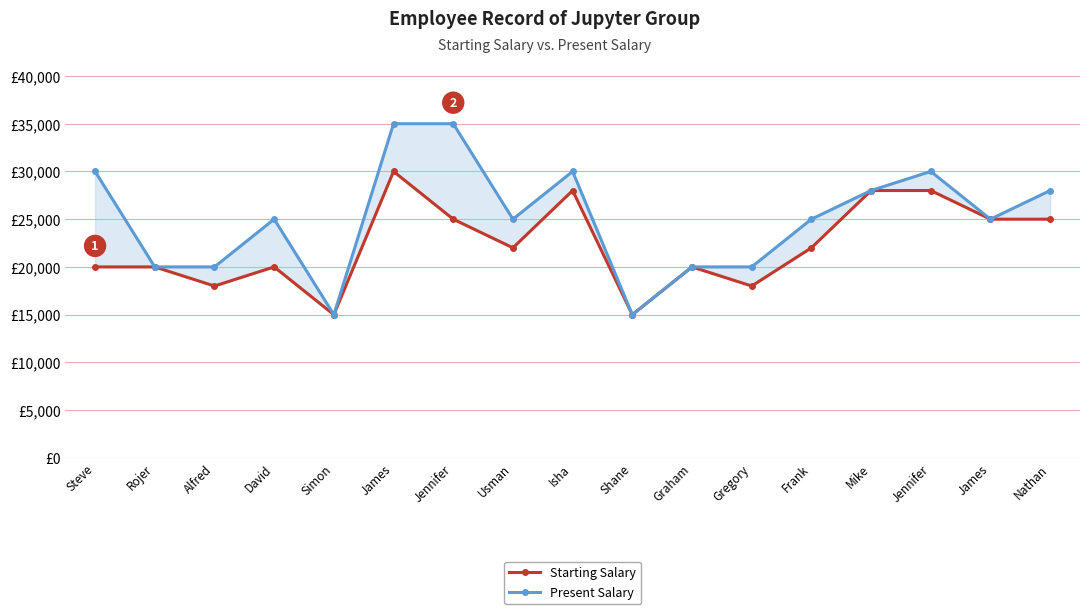

True or false: Starting Salary has more than 1 interior local peaks.

True